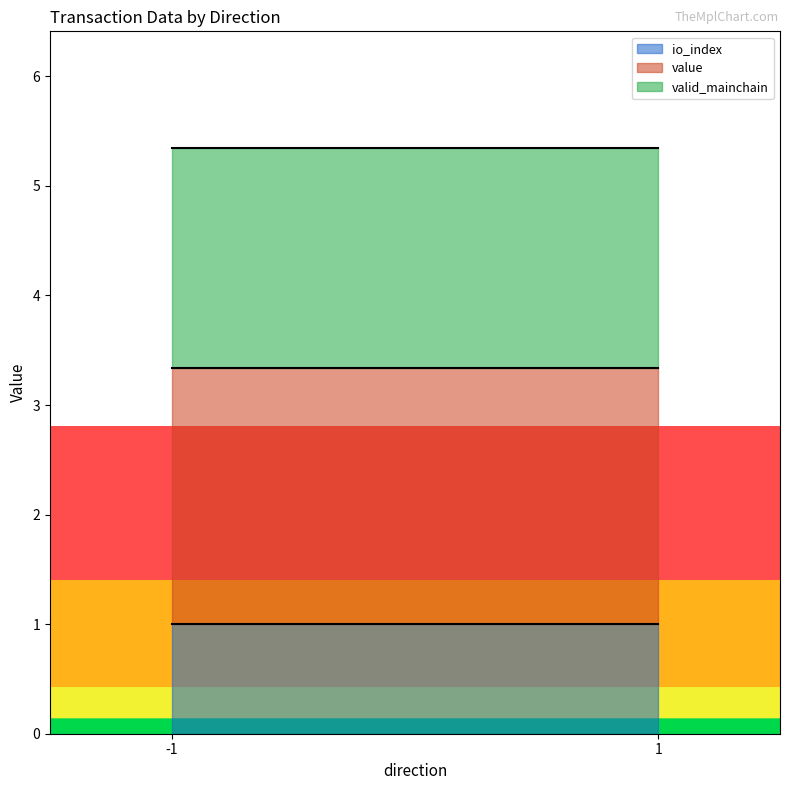

What is the total value across all series at -1?

5.3